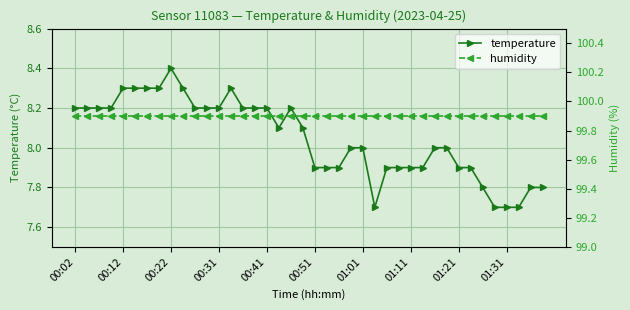

Rank the series by their average value, from lowest to highest.

temperature, humidity